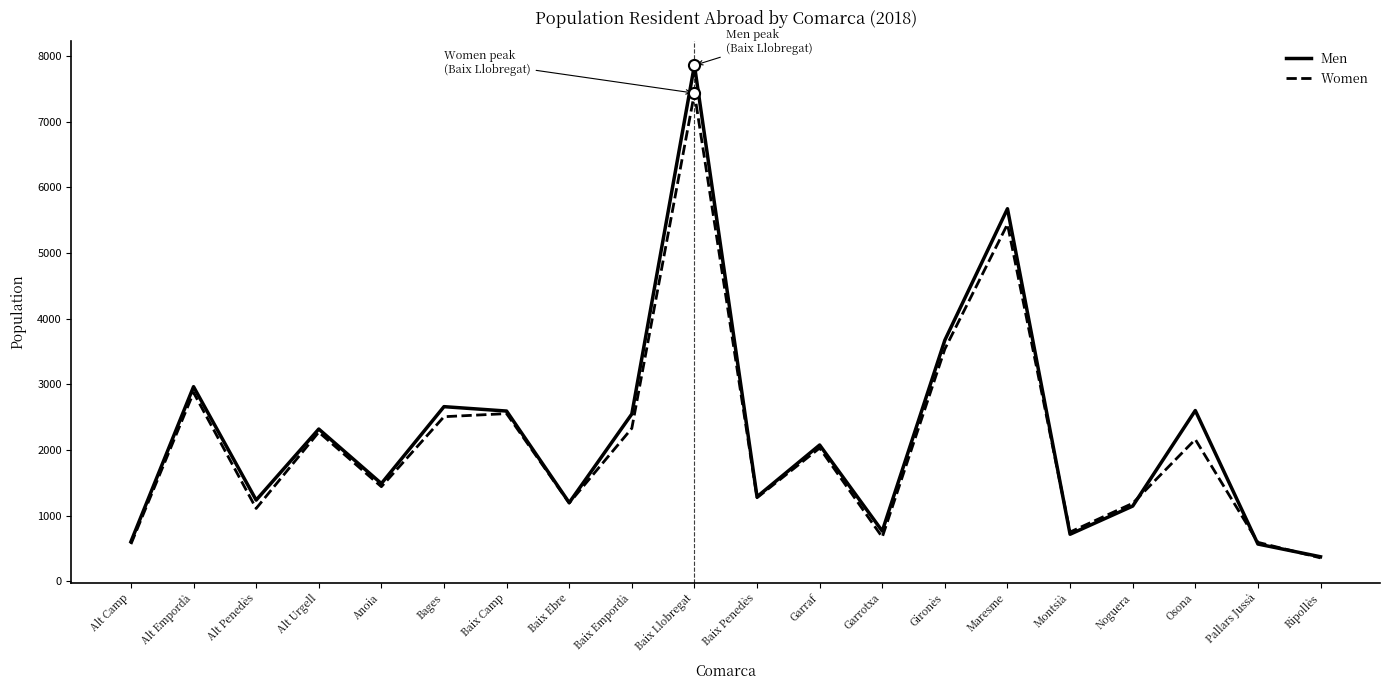

What value does the Women series have at Alt Empordà, to the nearest 100?

2900